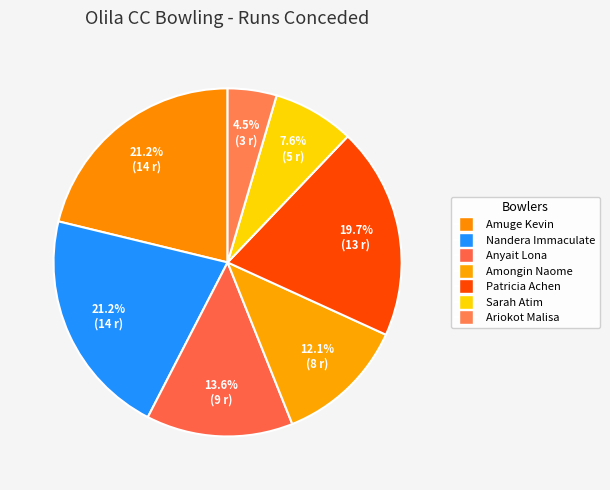

What is the ratio of the value at Amongin Naome to the value at Sarah Atim?

1.6